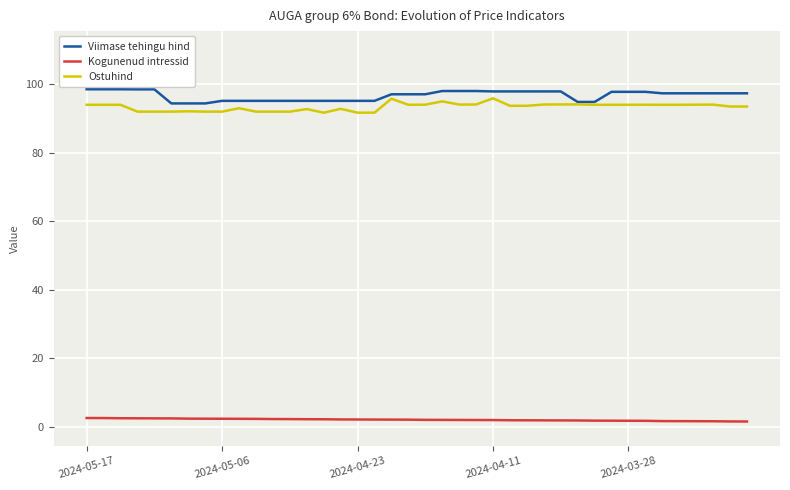

What is the maximum value for Viimase tehingu hind?

98.5